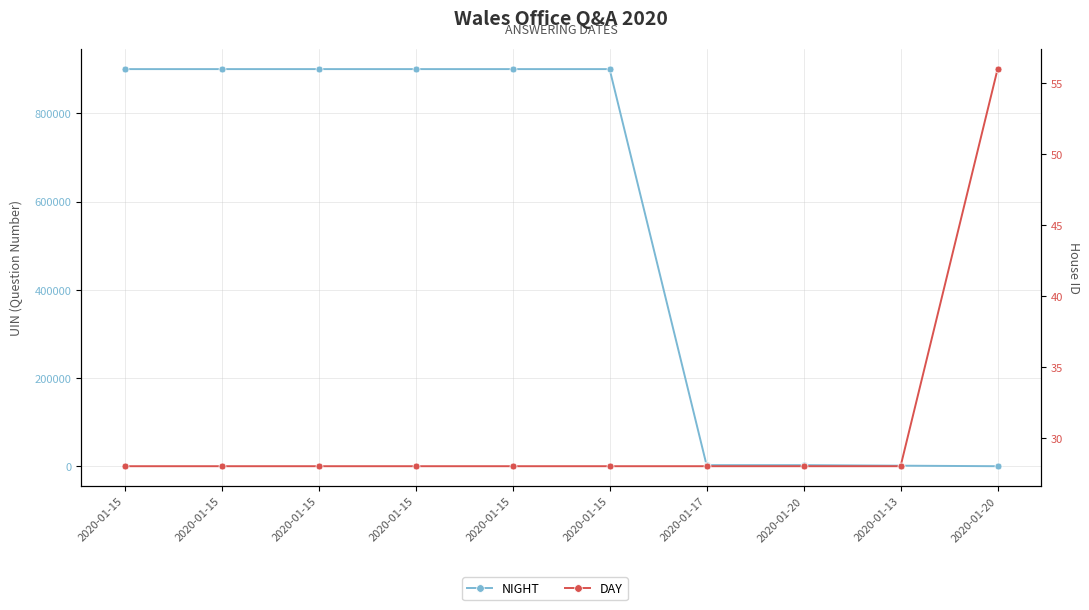

What are all the series names shown in the legend?

NIGHT, DAY